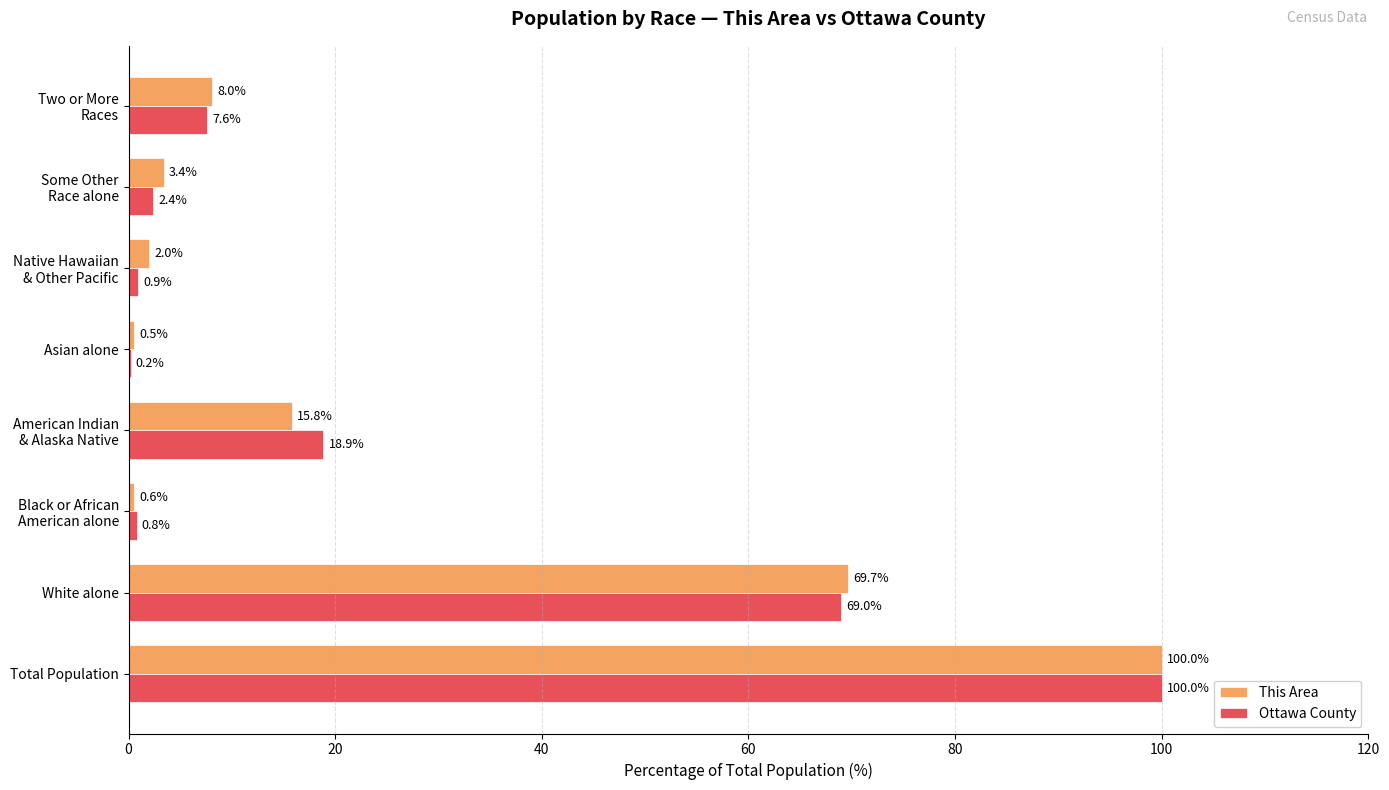

What is the total value across all series at Total Population?

200.0